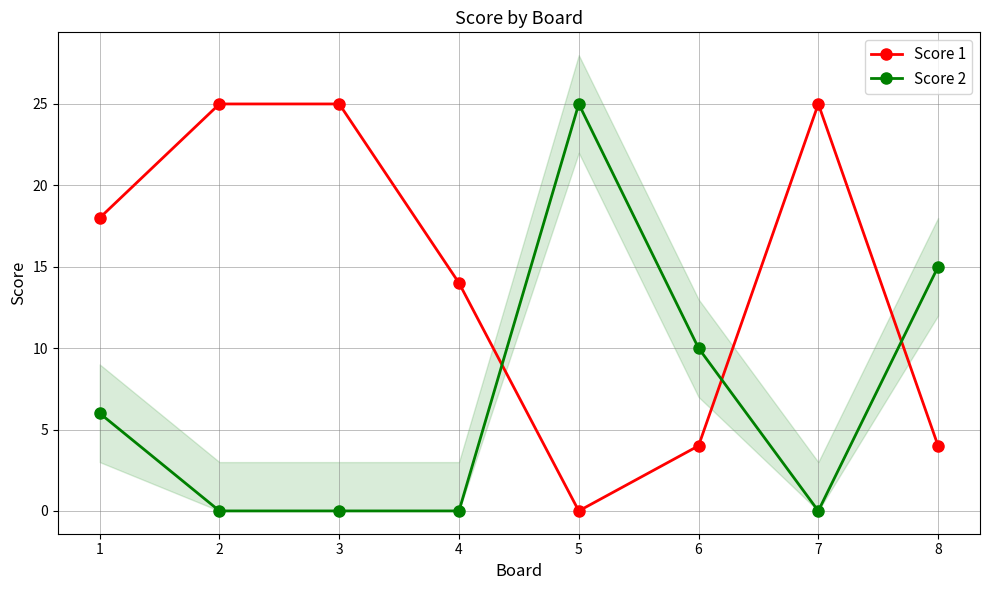

What are all the series names shown in the legend?

Score 1, Score 2